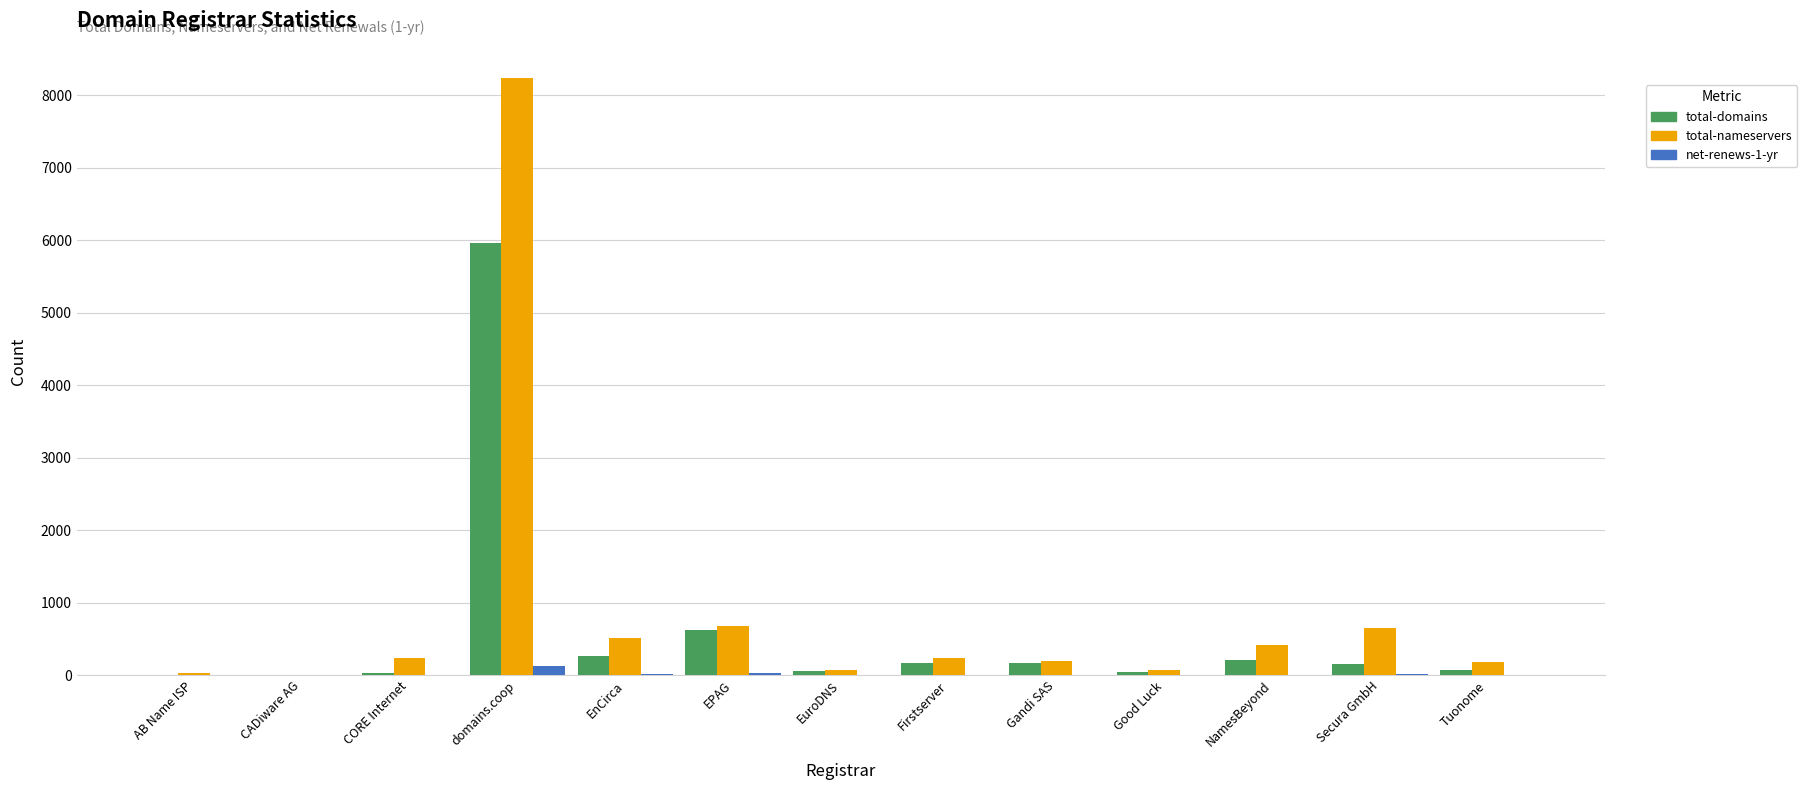

What is the sum of all total-domains values?

7742